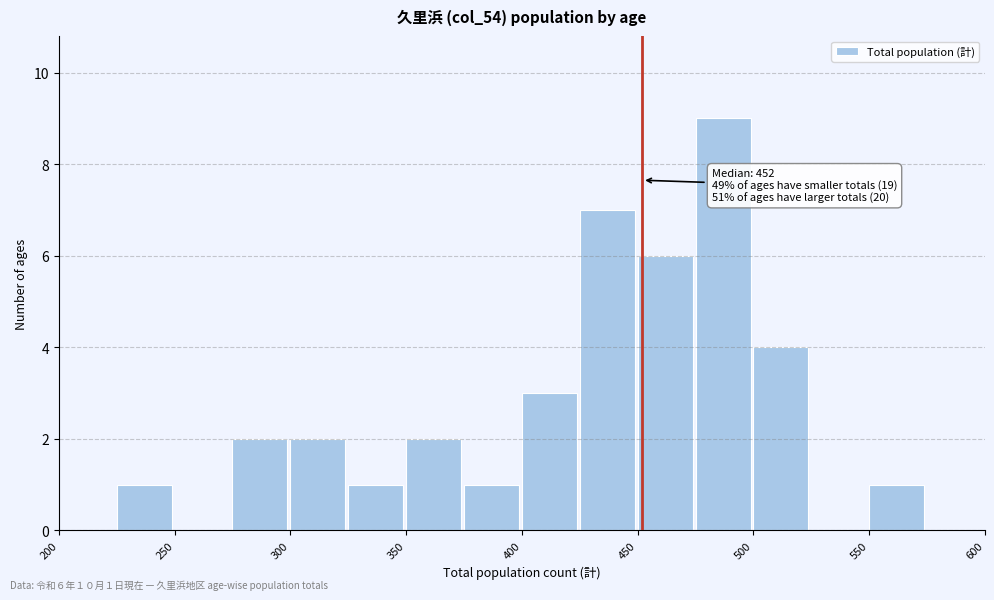

Over which range of the x-axis is the bar tallest?

475 to 500